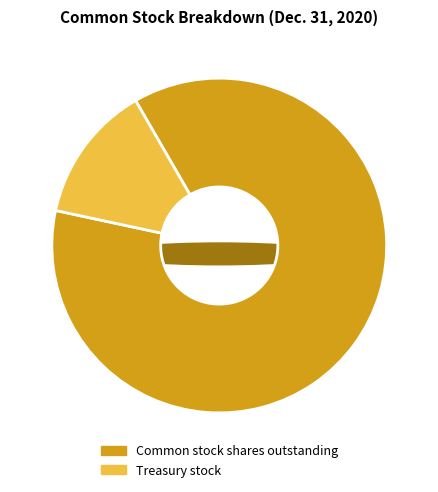

Which slice represents more than half of the pie?

Common stock shares outstanding